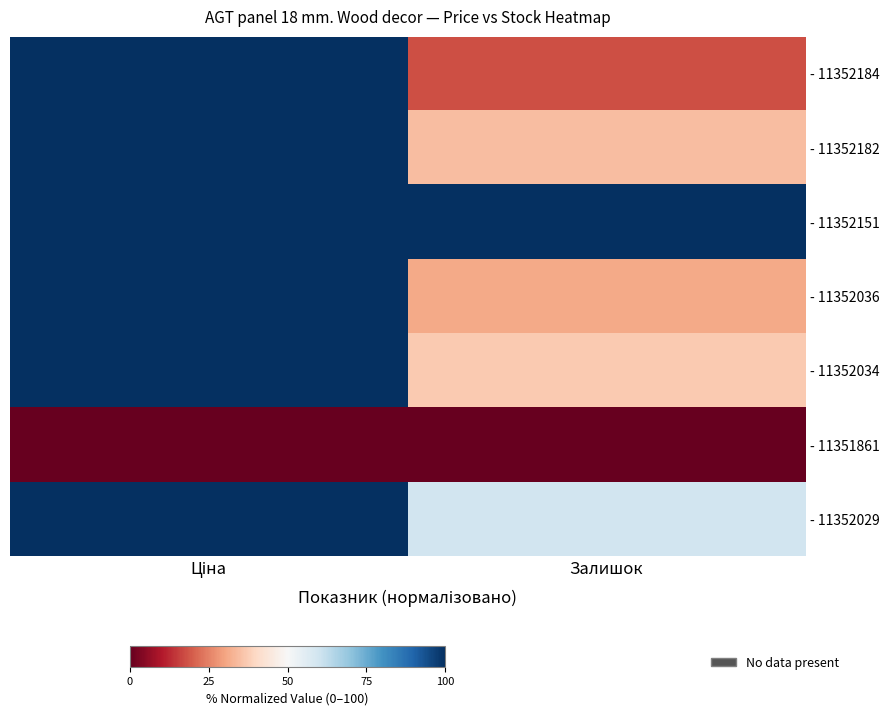

At which category does the chart reach its minimum across all series?

Ціна